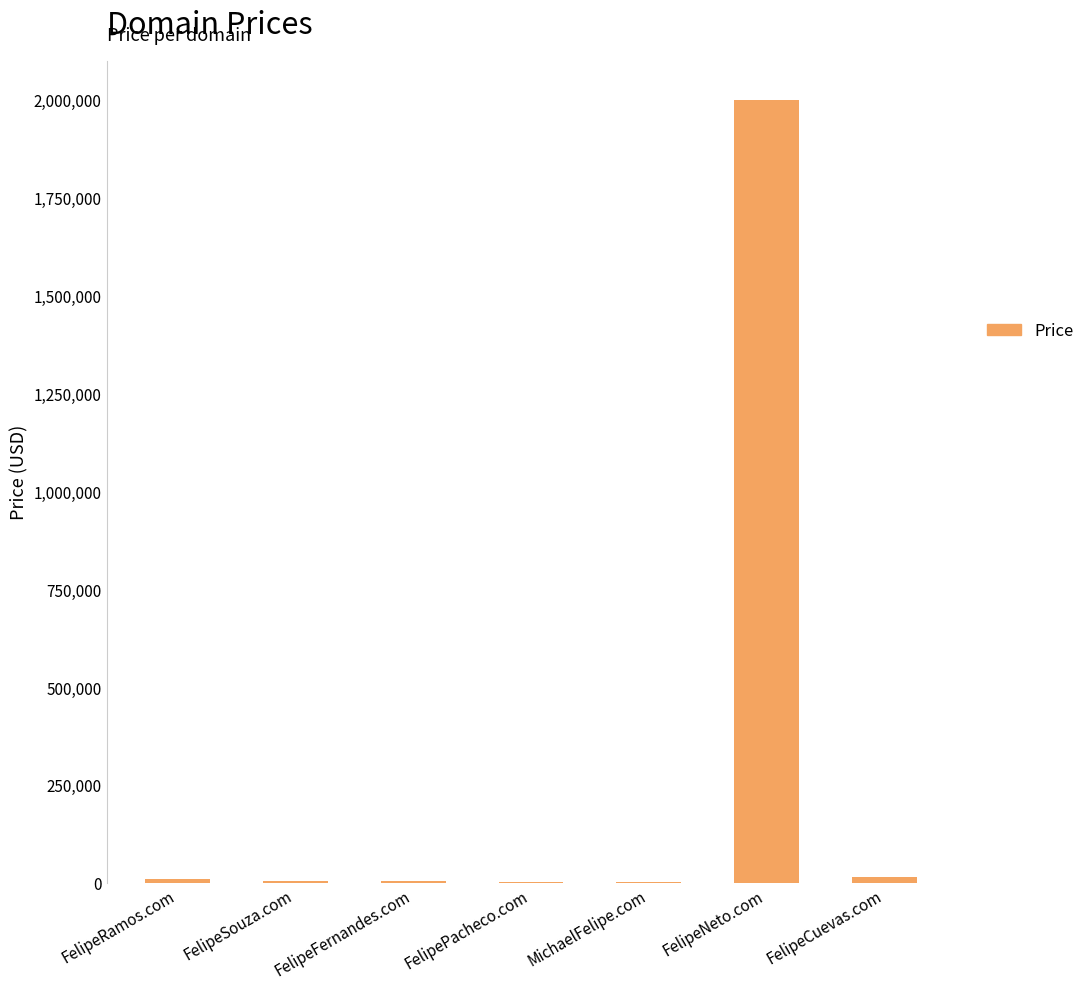

What is the sum of all values?

2038328